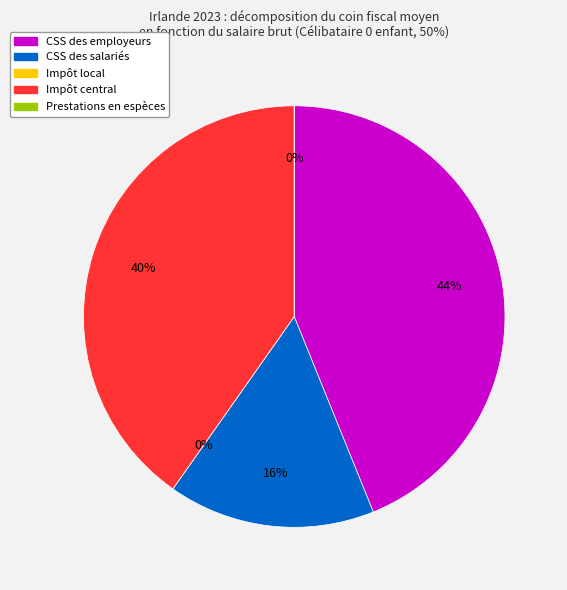

Is Prestations en espèces the majority of the pie?

No